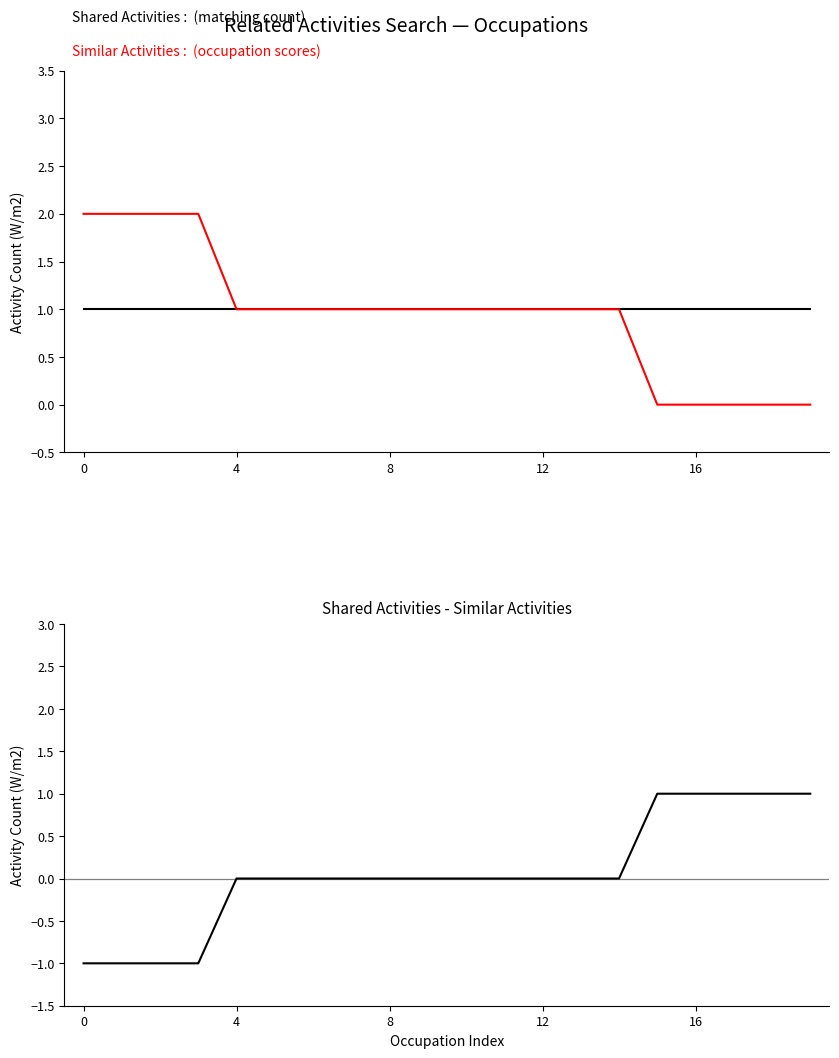

Count the number of data series in this chart.

3